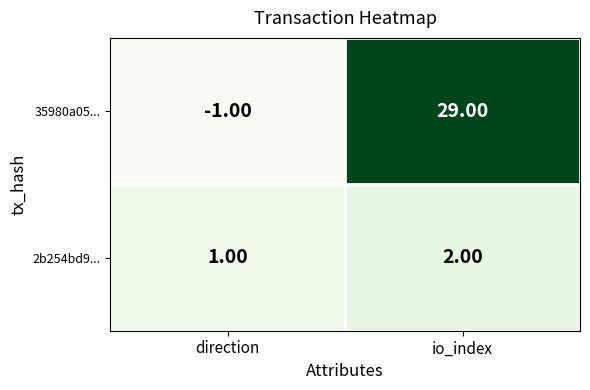

Which series changed the most between direction and io_index?

35980a05...